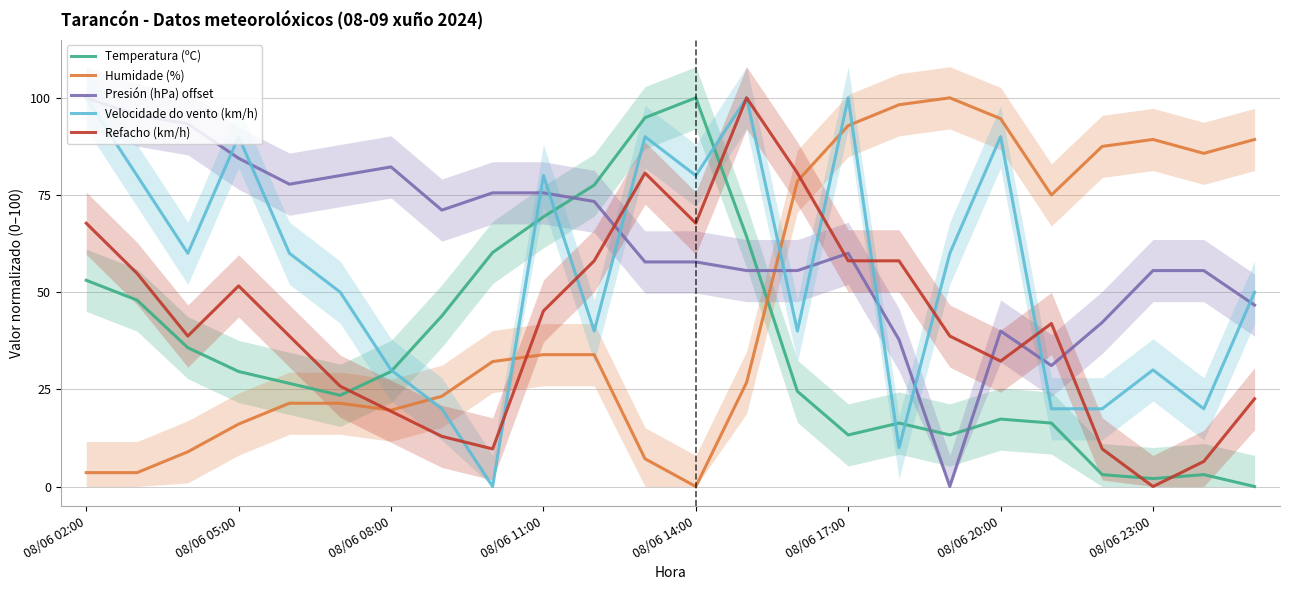

The value of Velocidade do vento (km/h) at 23 is 86.0. True or false?

False